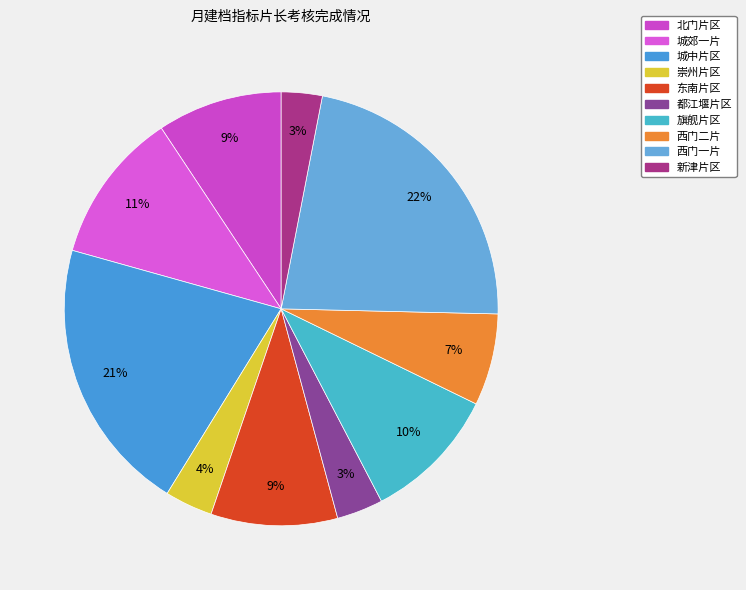

True or false: 新津片区 accounts for 3% of the total.

True